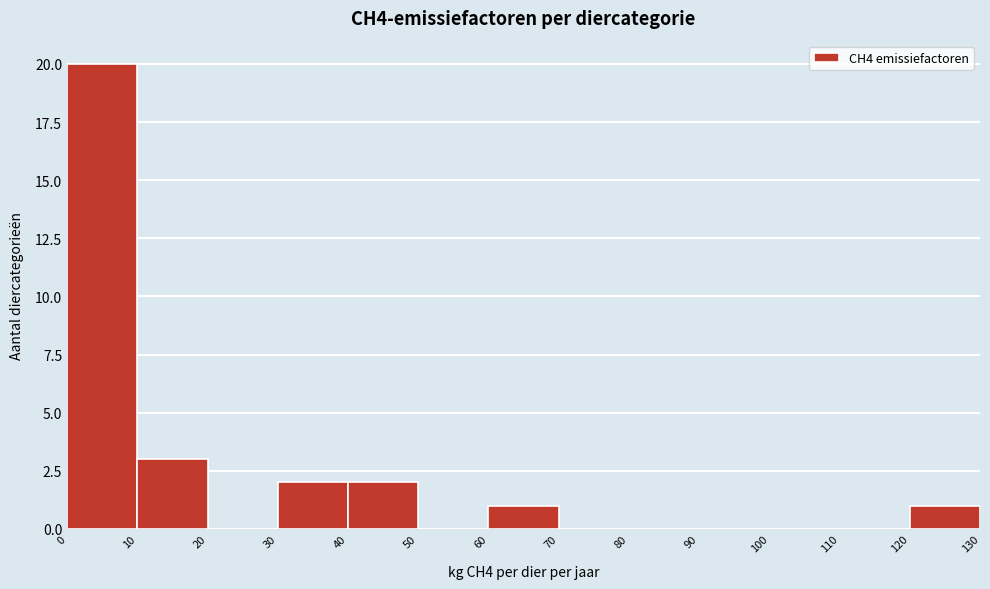

Which range on the x-axis has the tallest bar?

0 to 10